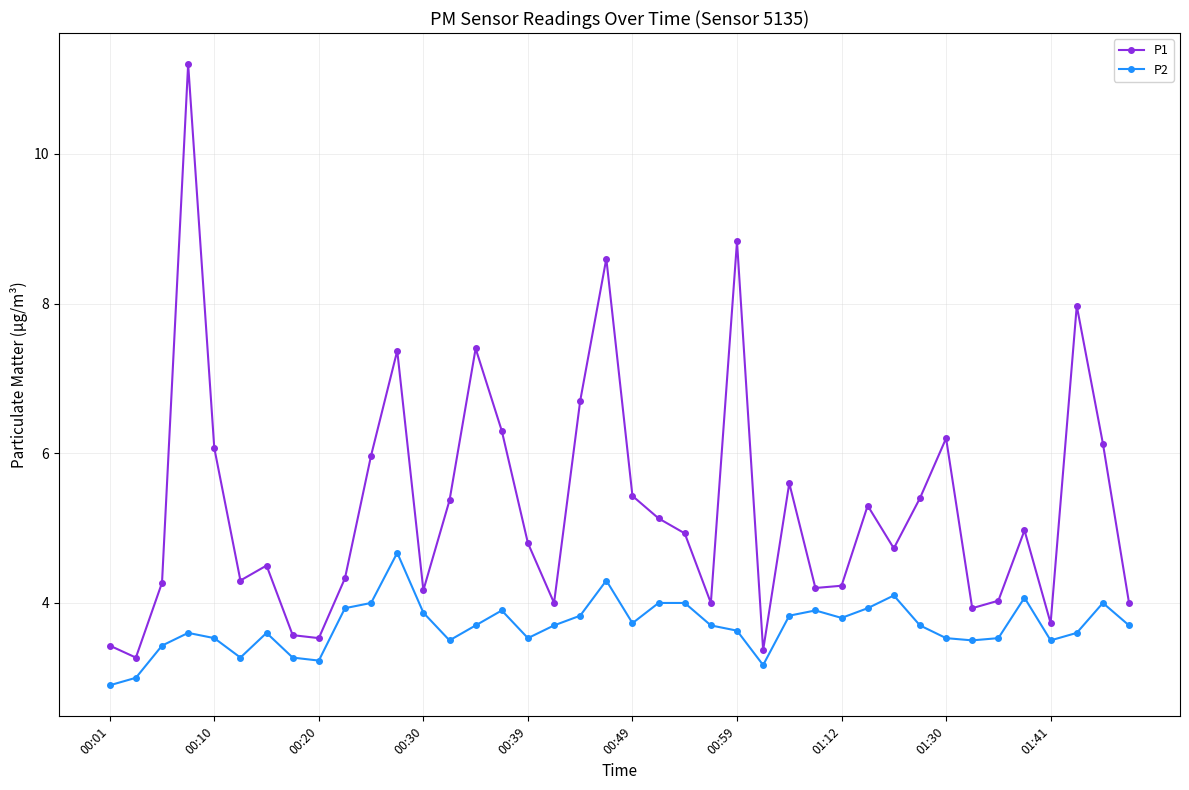

True or false: P2 and P1 cross at least once.

False